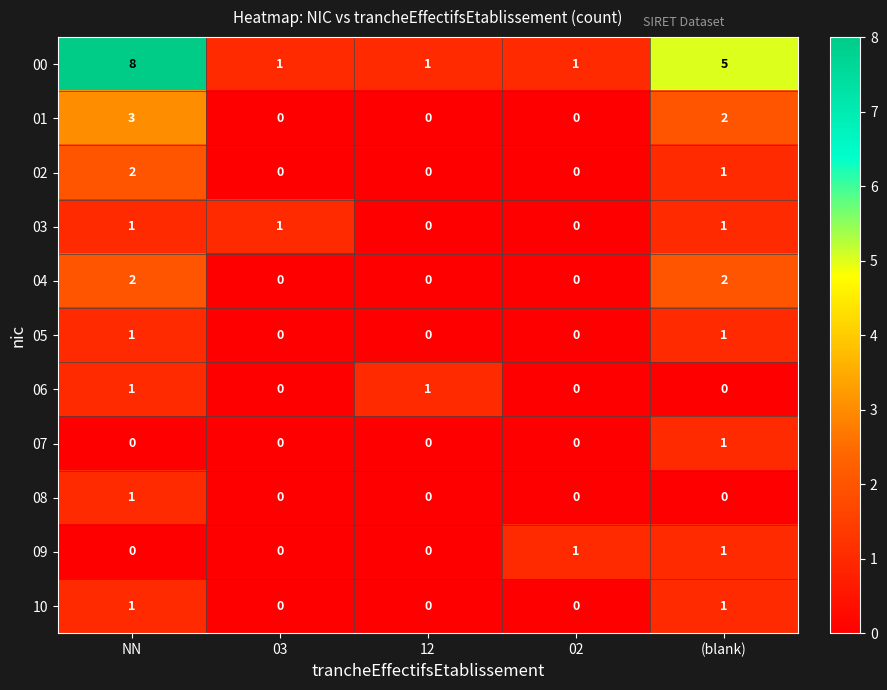

Which label corresponds to the largest value in the chart?

NN